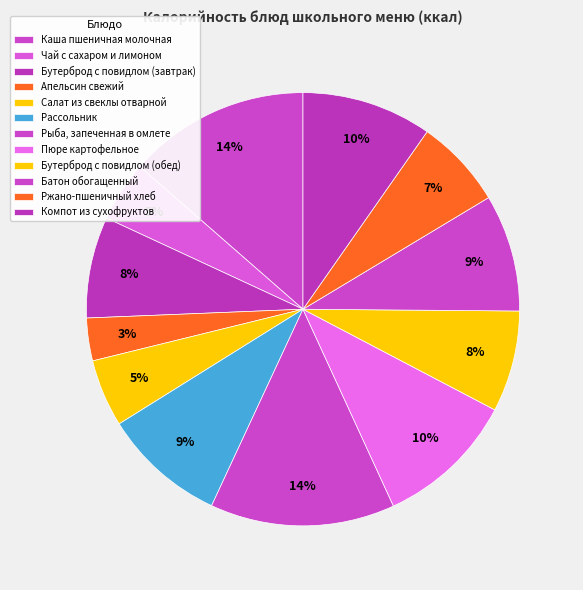

To the nearest percent, what is the difference between the Пюре картофельное and Рыба, запеченная в омлете slice percentages?

3%